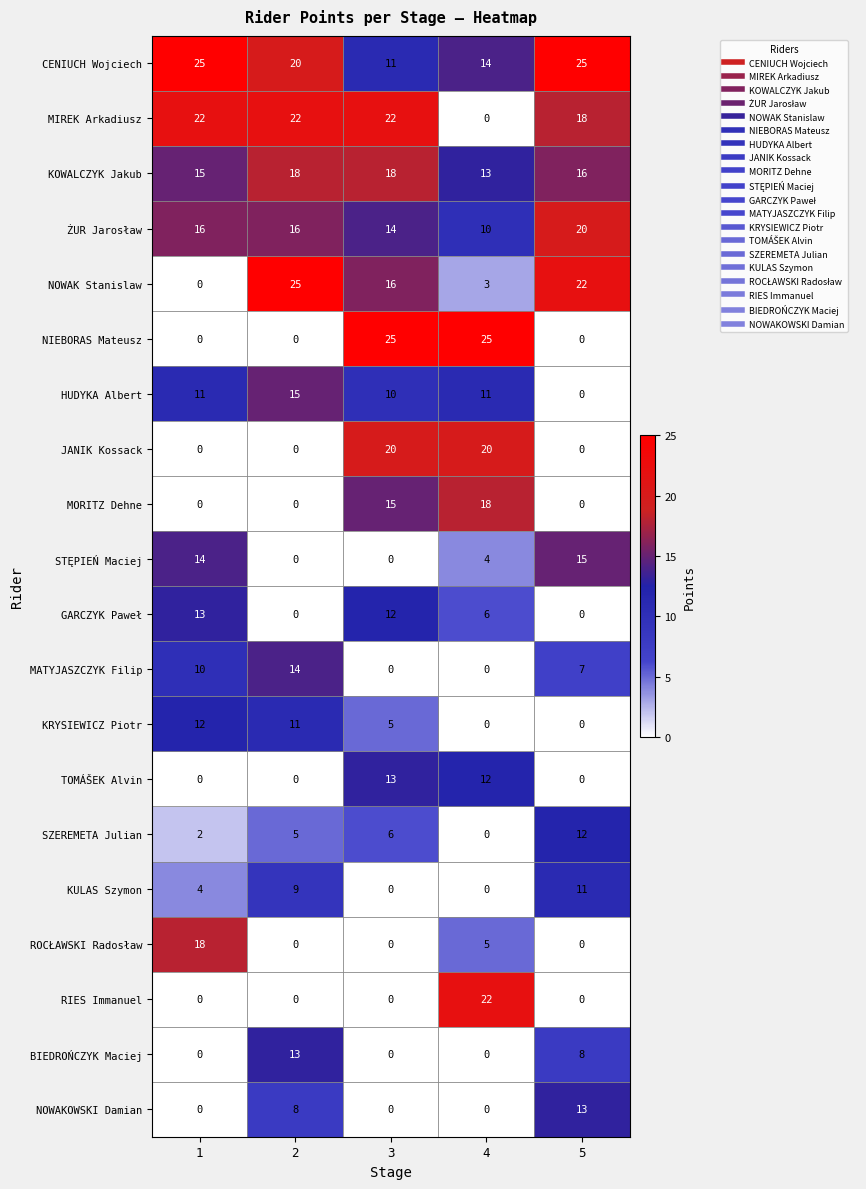

The value of SZEREMETA Julian at 3 is 2. True or false?

False